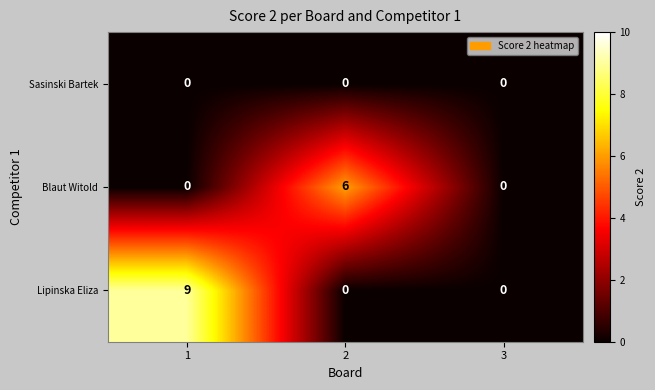

List the series in order of their peak value, highest first.

Lipinska Eliza, Blaut Witold, Sasinski Bartek